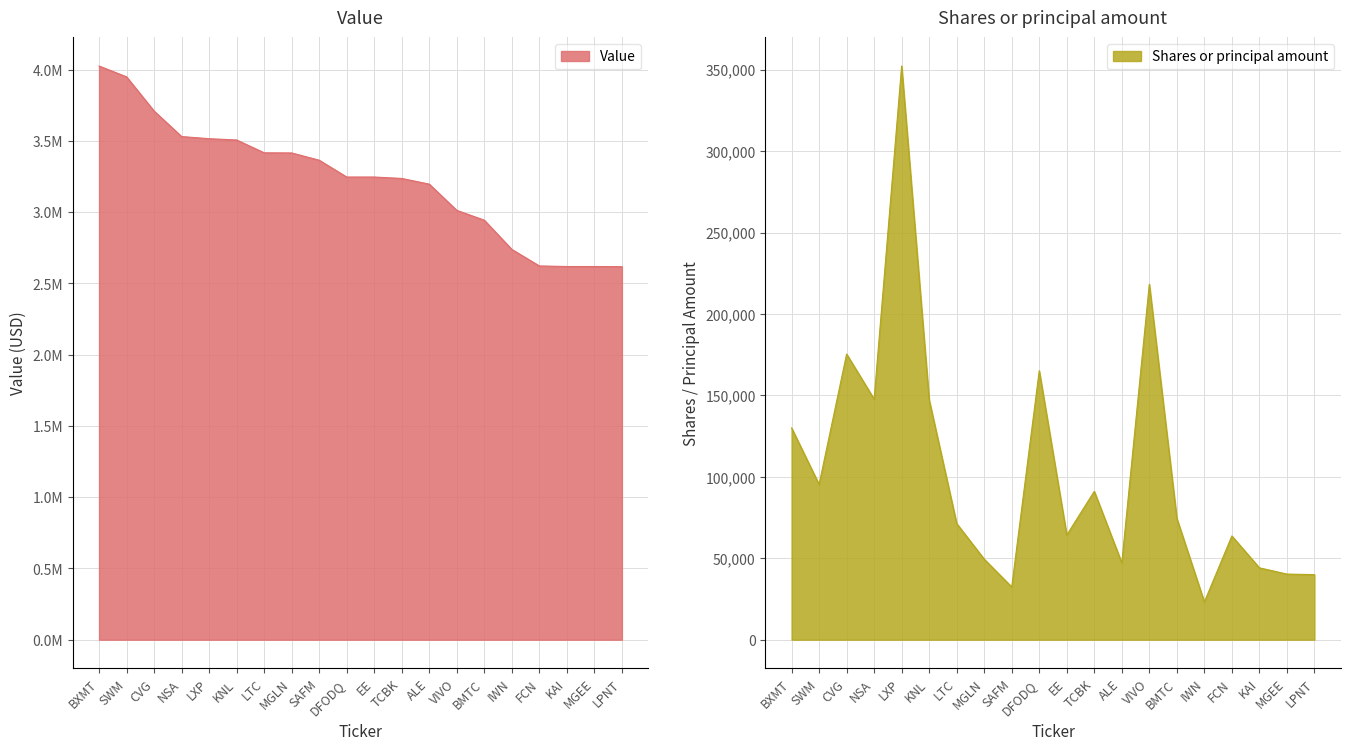

What is the total value across all series at BXMT?

4156065